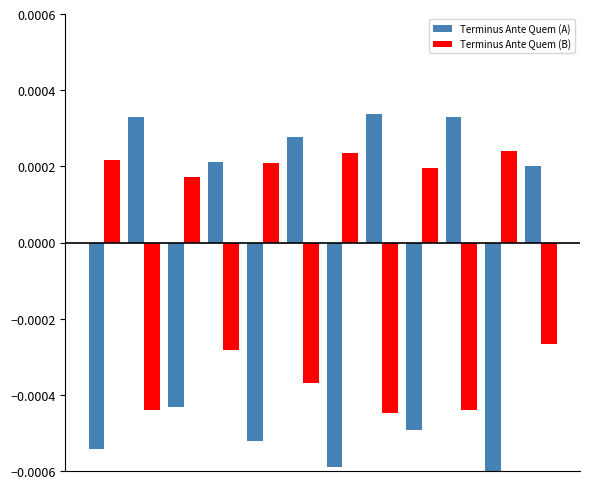

Are the bars horizontal?

No